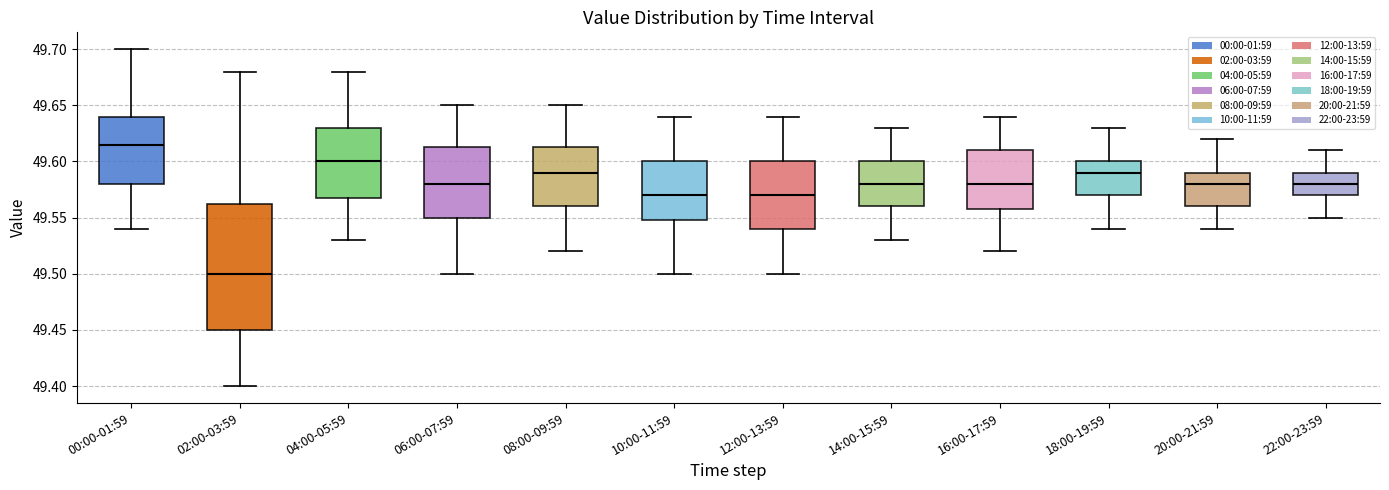

Where is the lower edge of the box for 20:00-21:59 on the y-axis? The values are not printed on the chart, so give them approximately, as read against the axis.

49.560